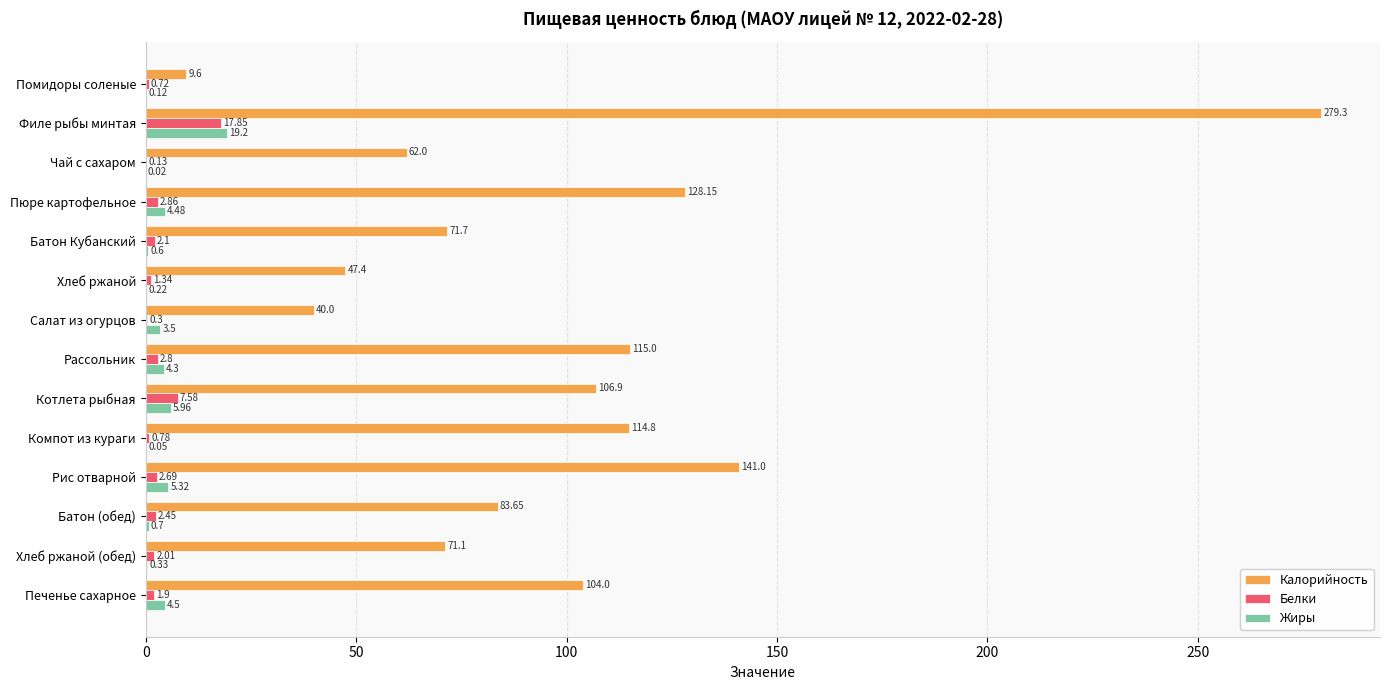

Is the value of Жиры at Рис отварной greater than the value of Калорийность at Батон (обед)?

No